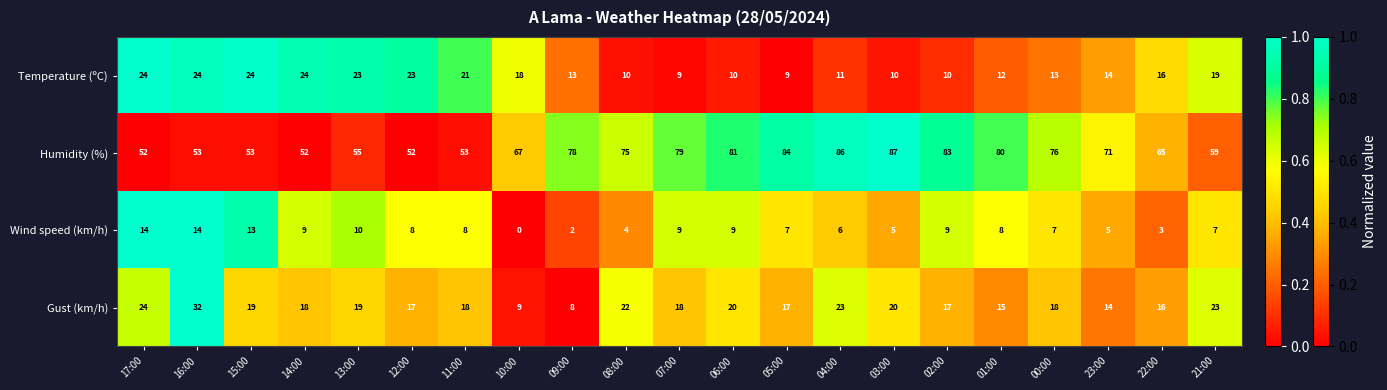

Which series changed the most between 17:00 and 06:00?

Humidity (%)